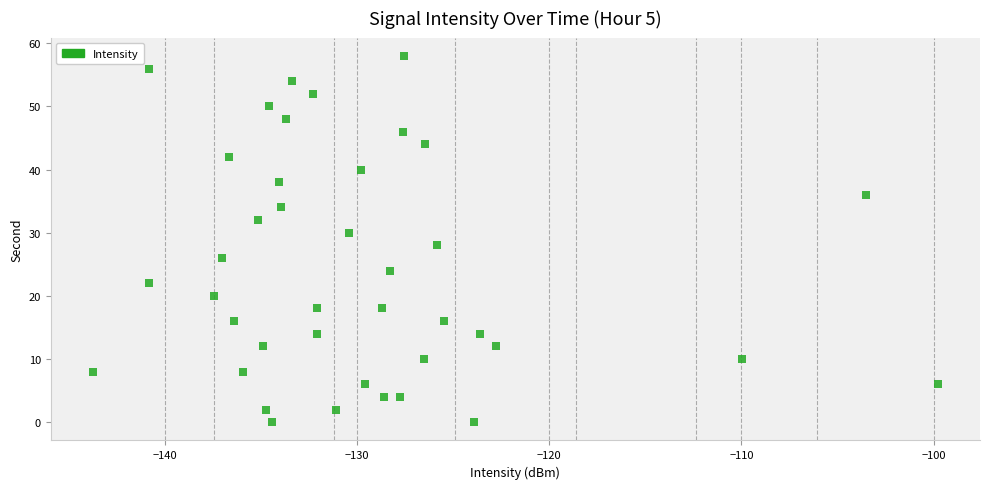

What is the range of Y values (max minus min)?

58